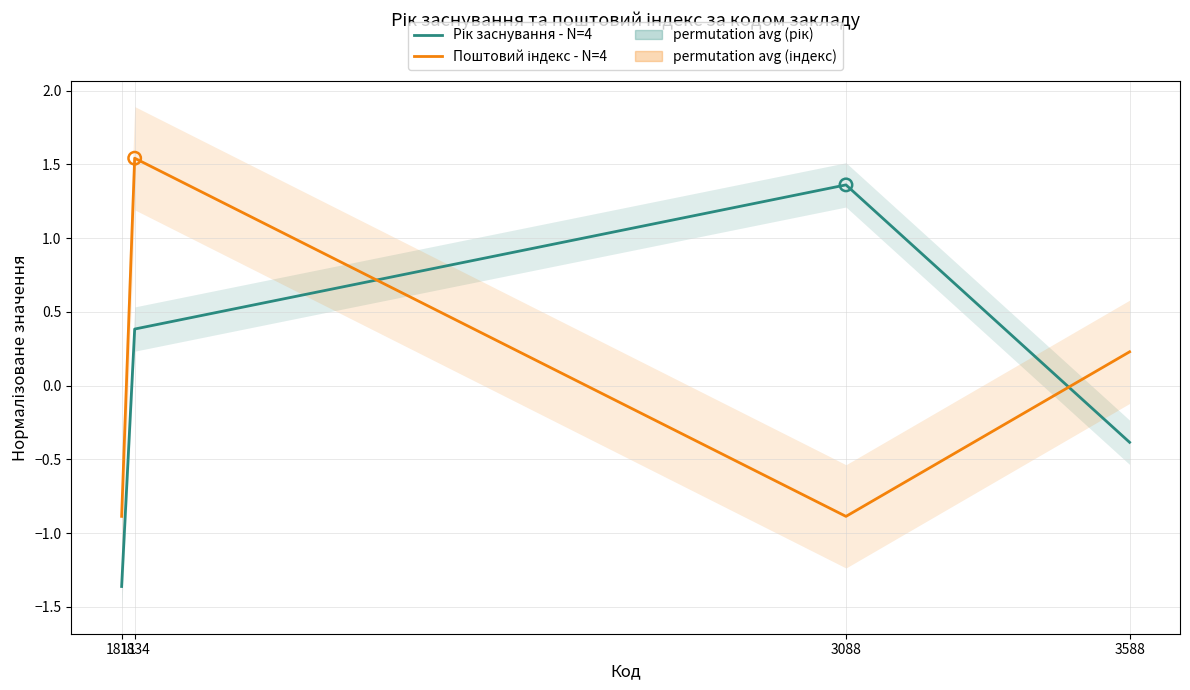

Which series contains the lowest Y value?

Рік заснування - N=4